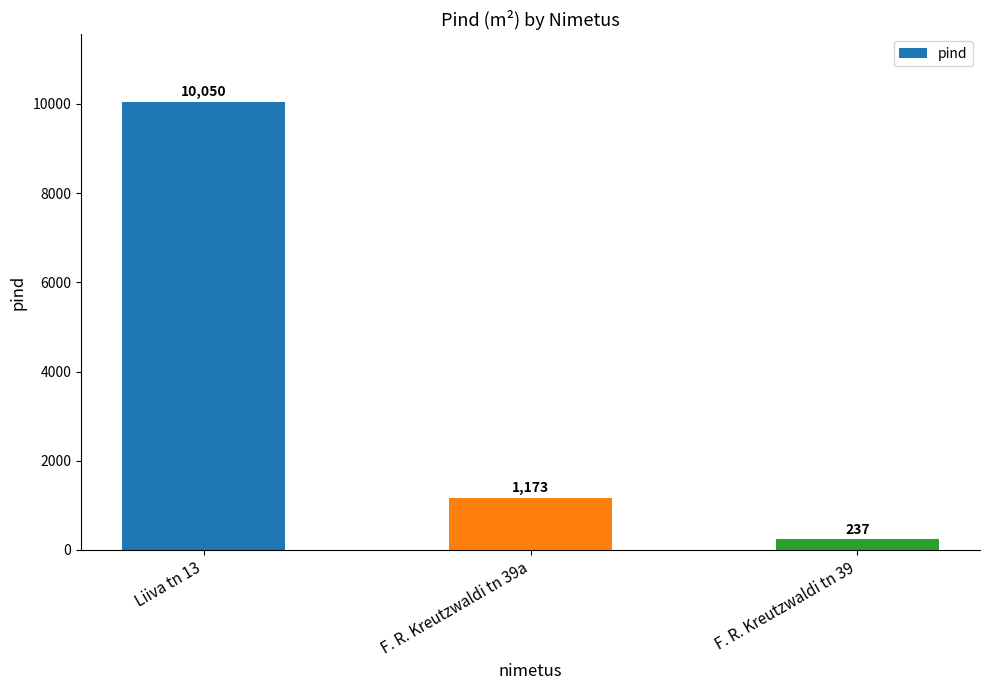

What is the ratio of the value at F. R. Kreutzwaldi tn 39a to the value at Liiva tn 13?

0.1